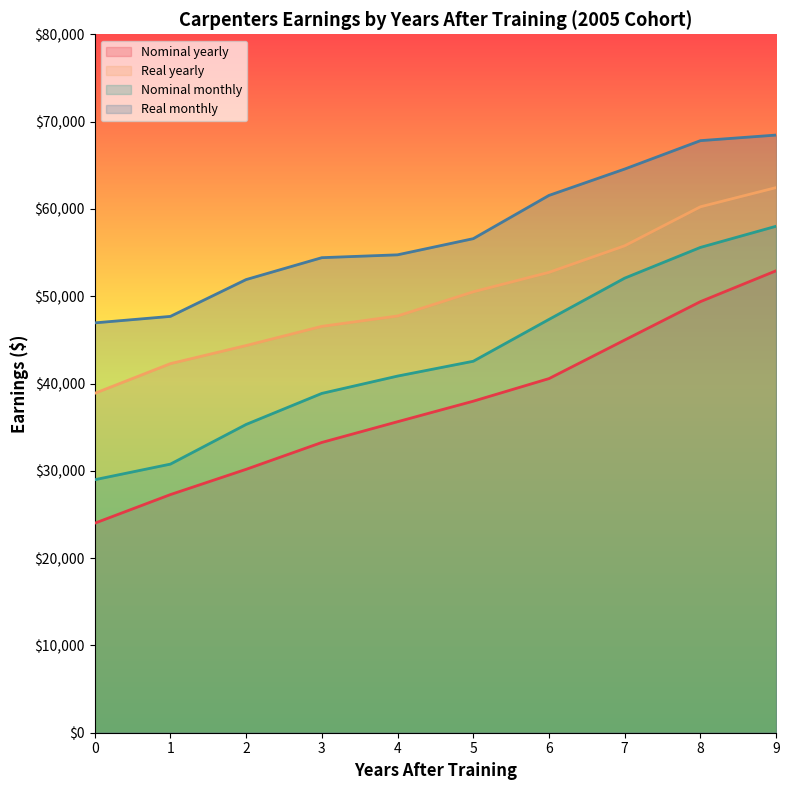

Reading left to right, transcribe all the data shown in this chart.

Nominal yearly: 23994.6	27274.5	30169.3	33248.0	35621.7	37973.1	40561.8	44979.5	49377.2	52915.5
Real yearly: 38871.2	42275.5	44348.9	46547.1	47733.1	50504.2	52730.3	55774.6	60240.1	62440.3
Nominal monthly: 28977.6	30765.7	35308.9	38866.0	40850.3	42548.9	47341.8	52068.7	55587.9	58014.4
Real monthly: 46943.8	47686.8	51904.1	54412.4	54739.4	56590.0	61544.3	64565.2	67817.2	68457.0